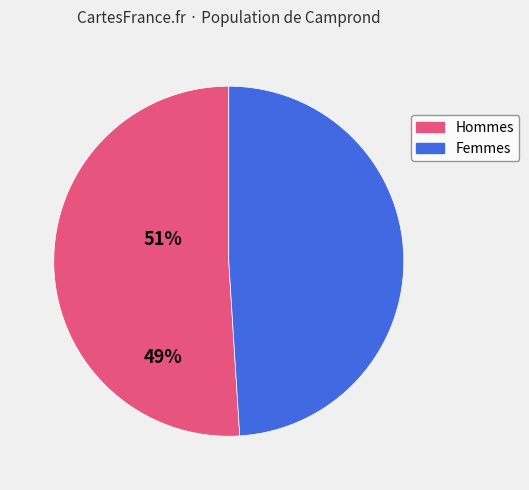

Do Femmes and Hommes together represent more than half of the pie?

Yes